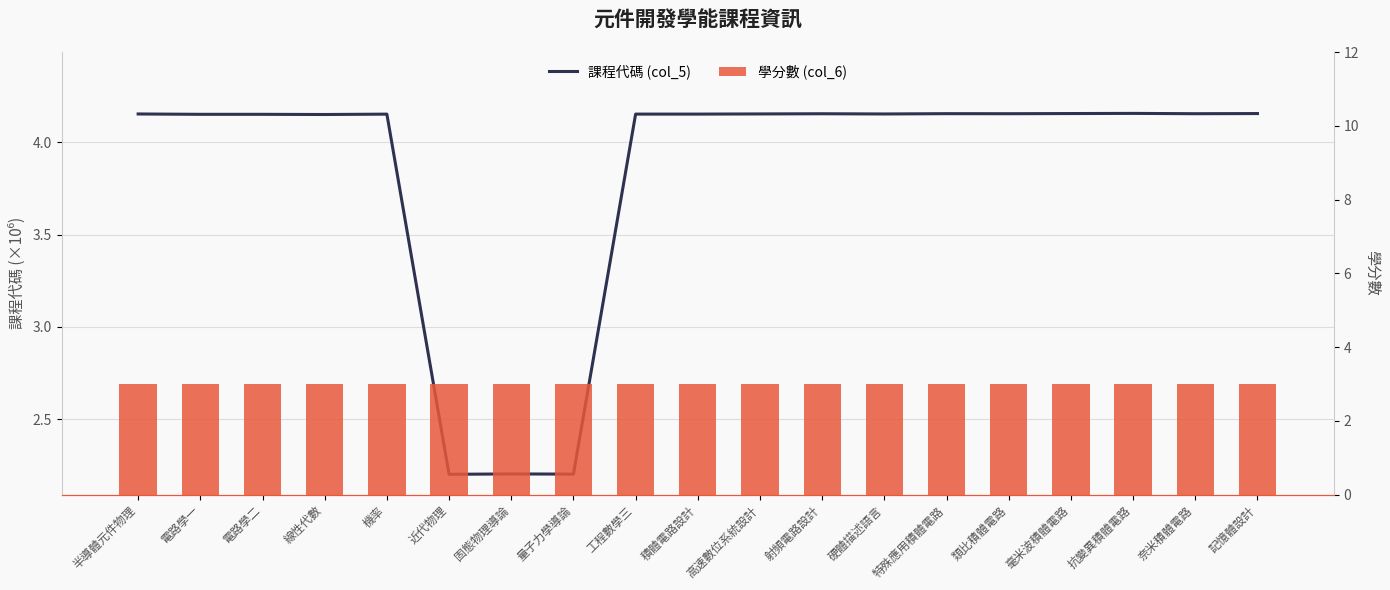

Is it true that 學分數 (col_6) equals 3.0 at 硬體描述語言?

True